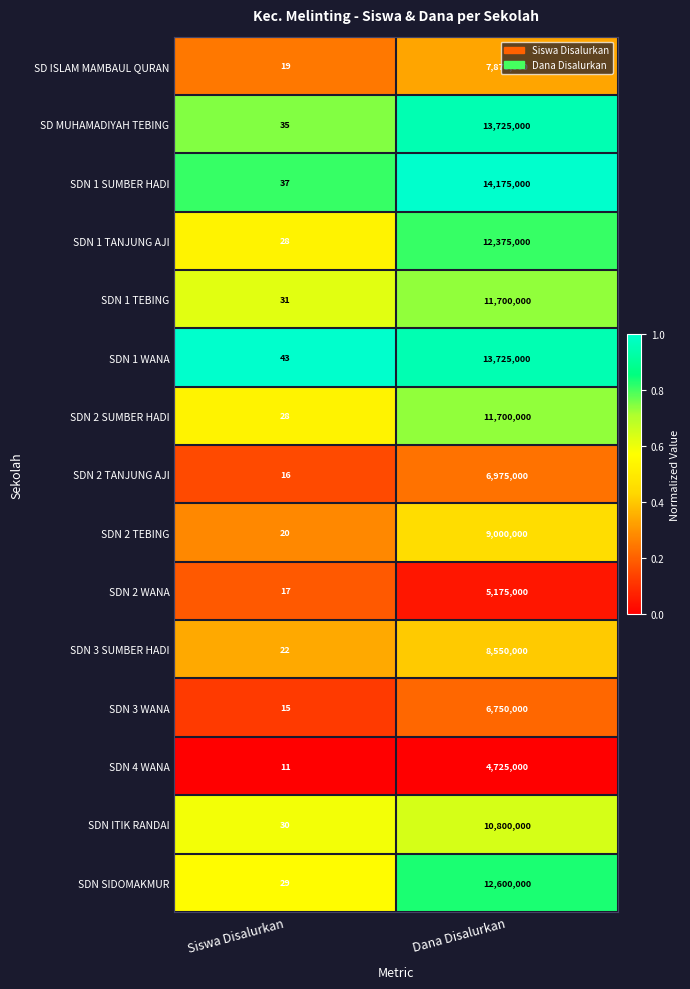

List the labels in order of SD ISLAM MAMBAUL QURAN value, smallest first.

Siswa Disalurkan, Dana Disalurkan